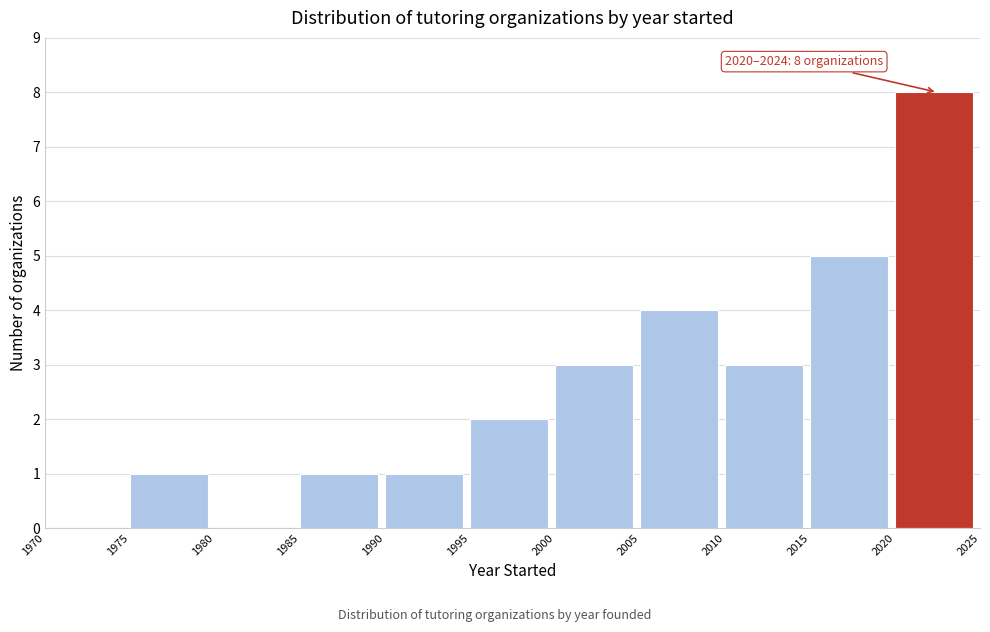

Which range on the x-axis has the tallest bar?

2020 to 2025